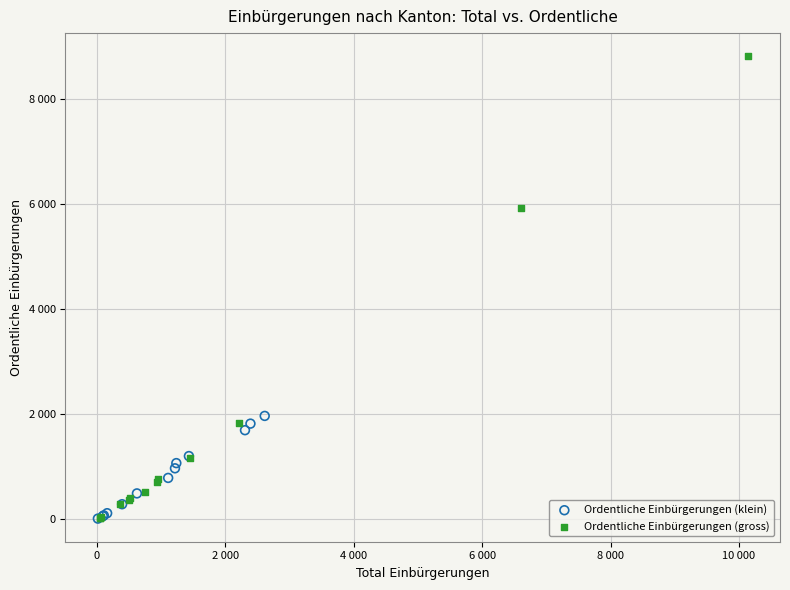

What are all the series names shown in the legend?

Ordentliche Einbürgerungen (klein), Ordentliche Einbürgerungen (gross)